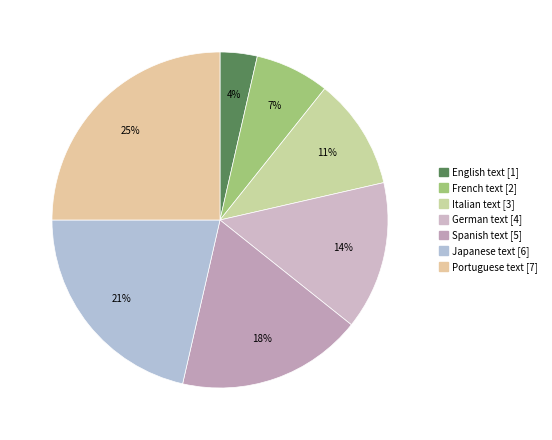

Is it true that Spanish text is 11% of the pie?

False